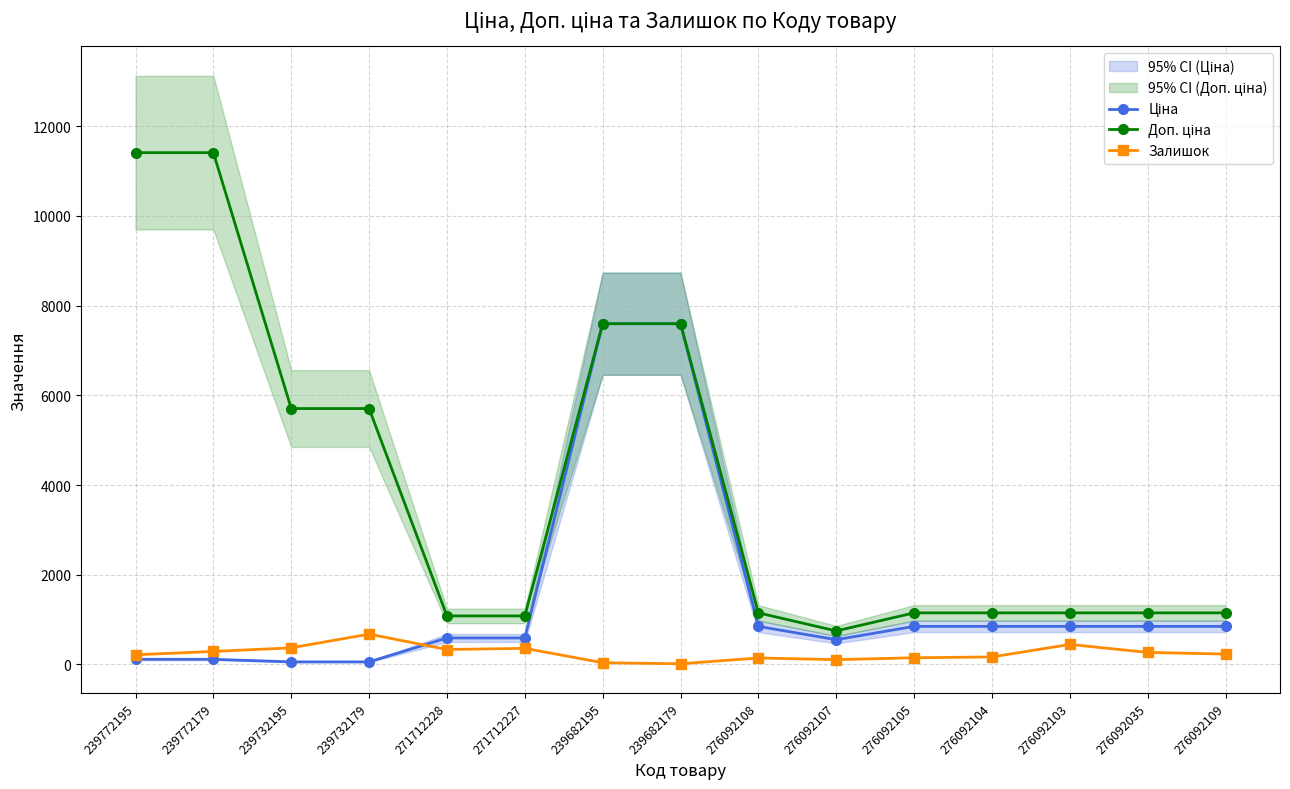

What is the average value of the Доп. ціна series?

3948.8